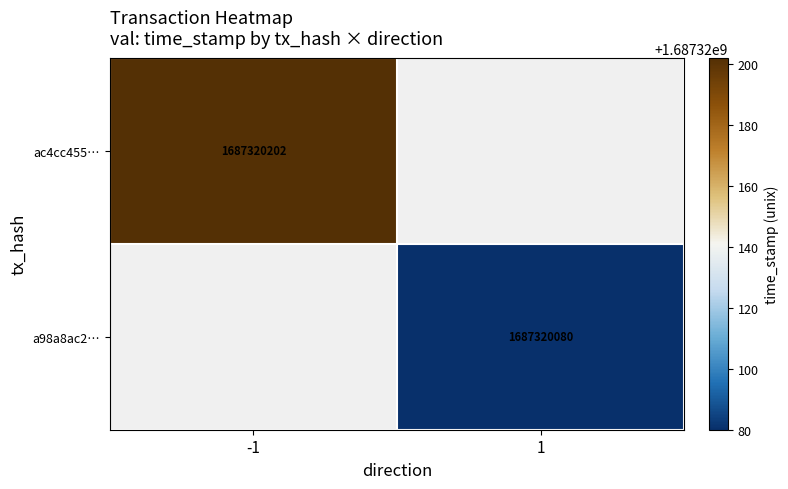

At direction, list the series in order from largest to smallest.

a98a8ac29c78931b374c18cbbb689acaa309ef4, ac4cc4553496f4157cf36d599a4e78bc708b6a4